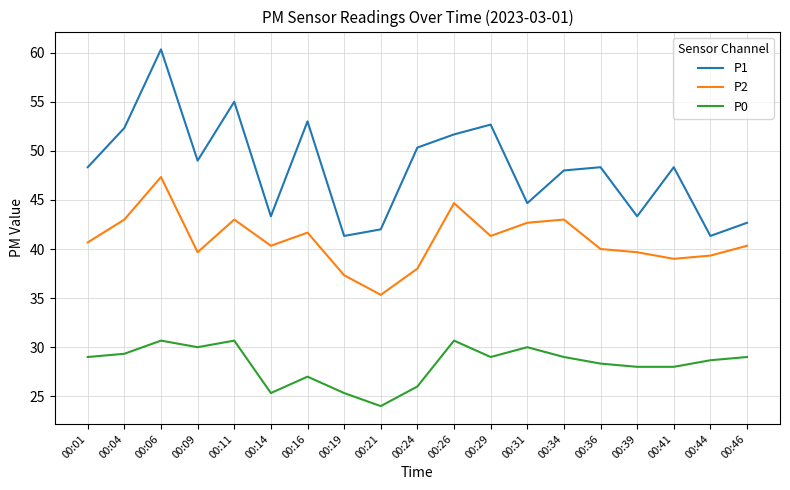

At which category does the chart reach its minimum across all series?

00:21